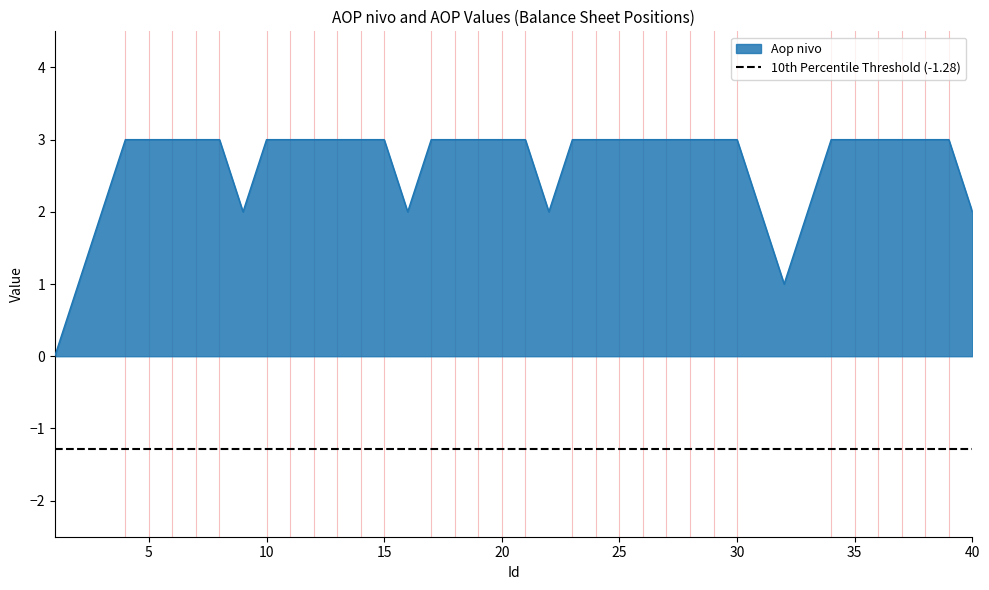

What is the value of the 4th point from the left?

3